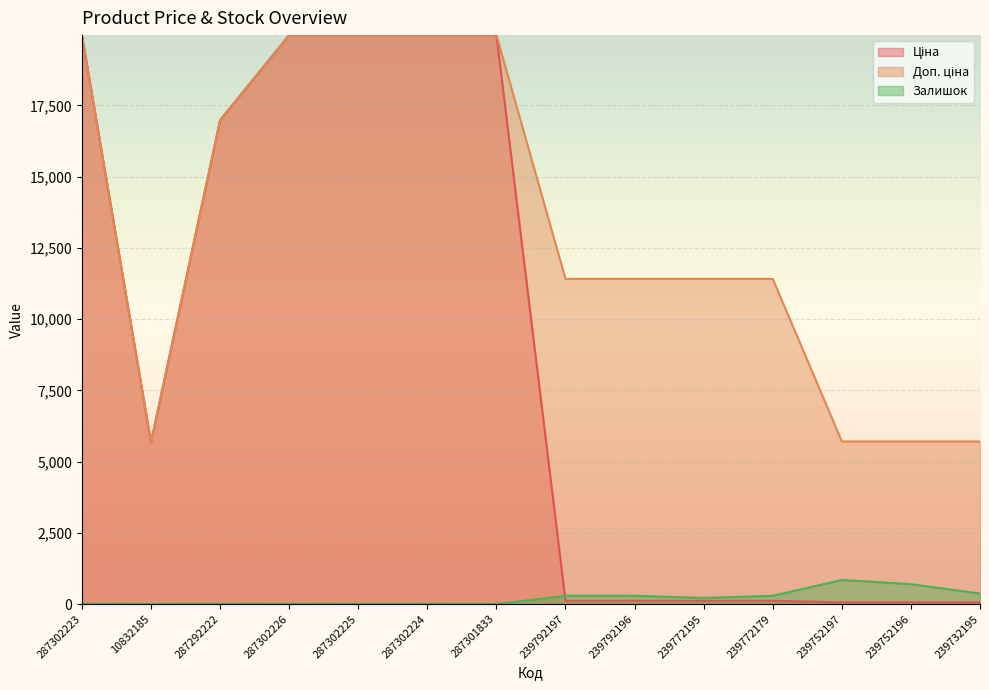

Rank the series by their maximum value, from highest to lowest.

Ціна, Доп. ціна, Залишок